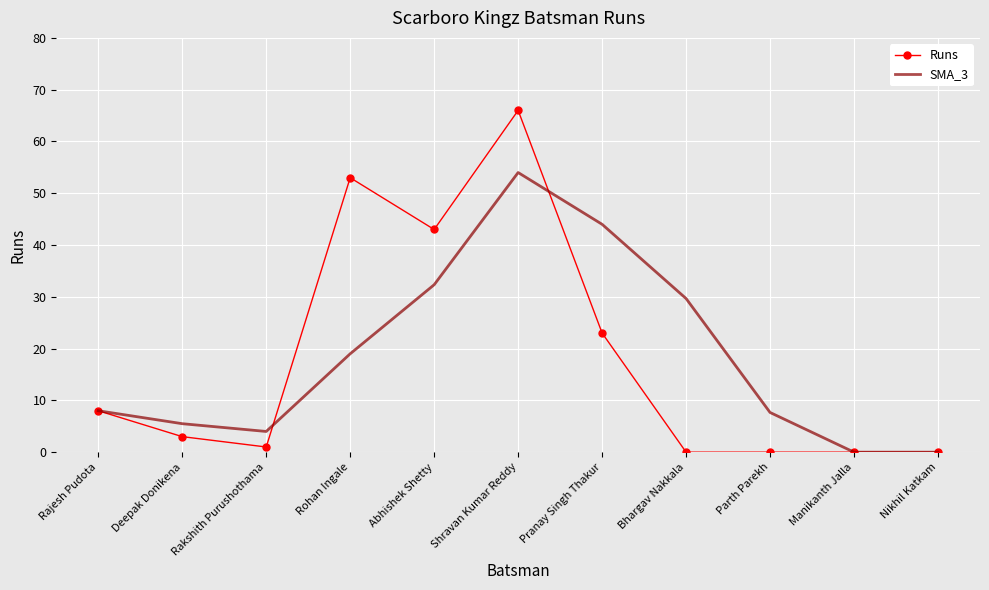

Reading left to right, what are all the values shown in this chart?

Runs: 8.0	3.0	1.0	53.0	43.0	66.0	23.0	0.0	0.0	0.0	0.0
SMA_3: 8.0	5.5	4.0	19.0	32.3	54.0	44.0	29.7	7.7	0.0	0.0